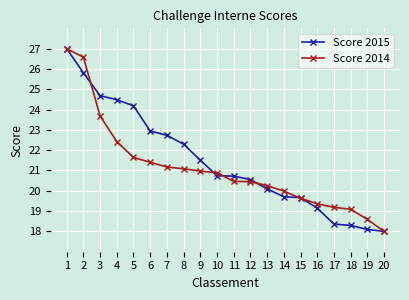

How many lines are shown in the chart?

2